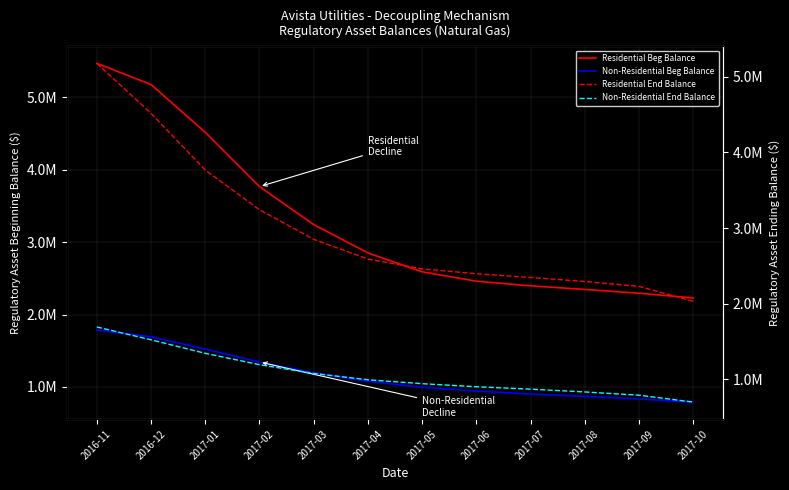

How many lines are shown in the chart?

4